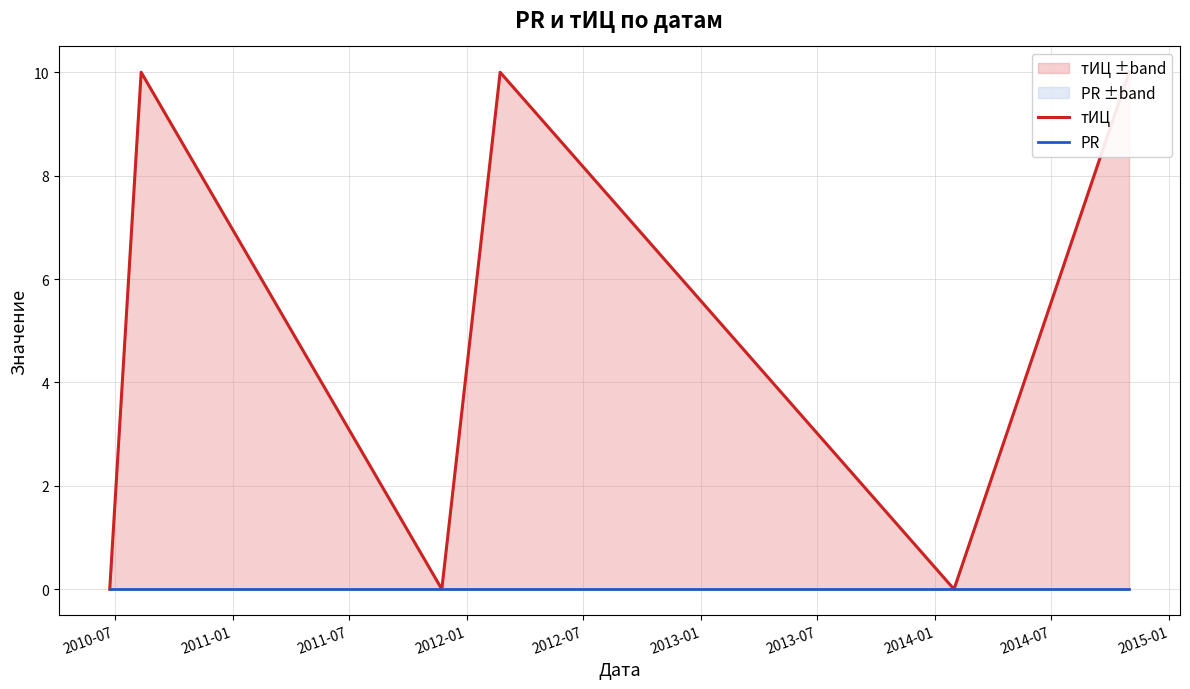

What is the label of the 3rd point from the right?

2012-01